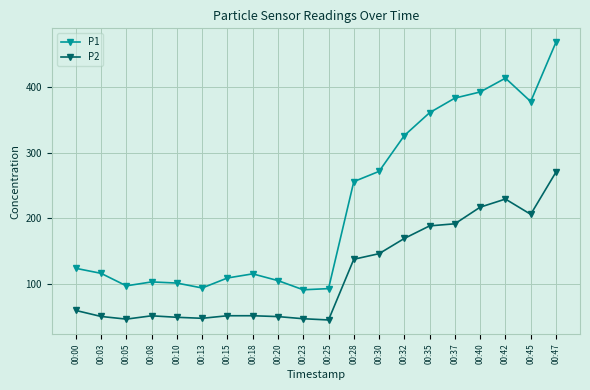

Read the P1 value at 00:32.

326.0